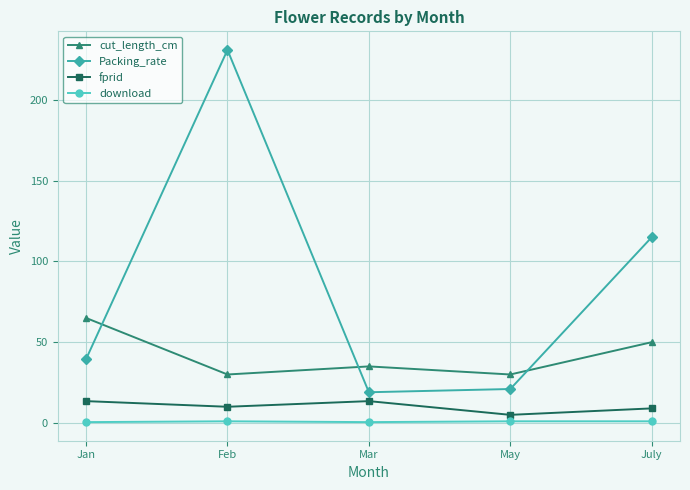

List the series in order of their peak value, highest first.

Packing_rate, cut_length_cm, fprid, download